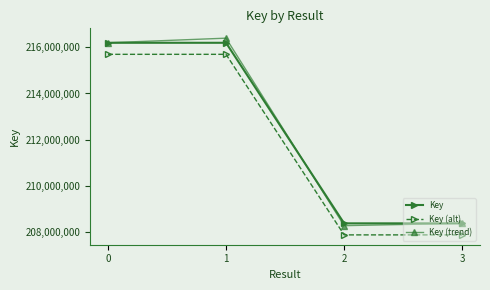

What is the value of the Key point at the 2nd from the left?

216196465